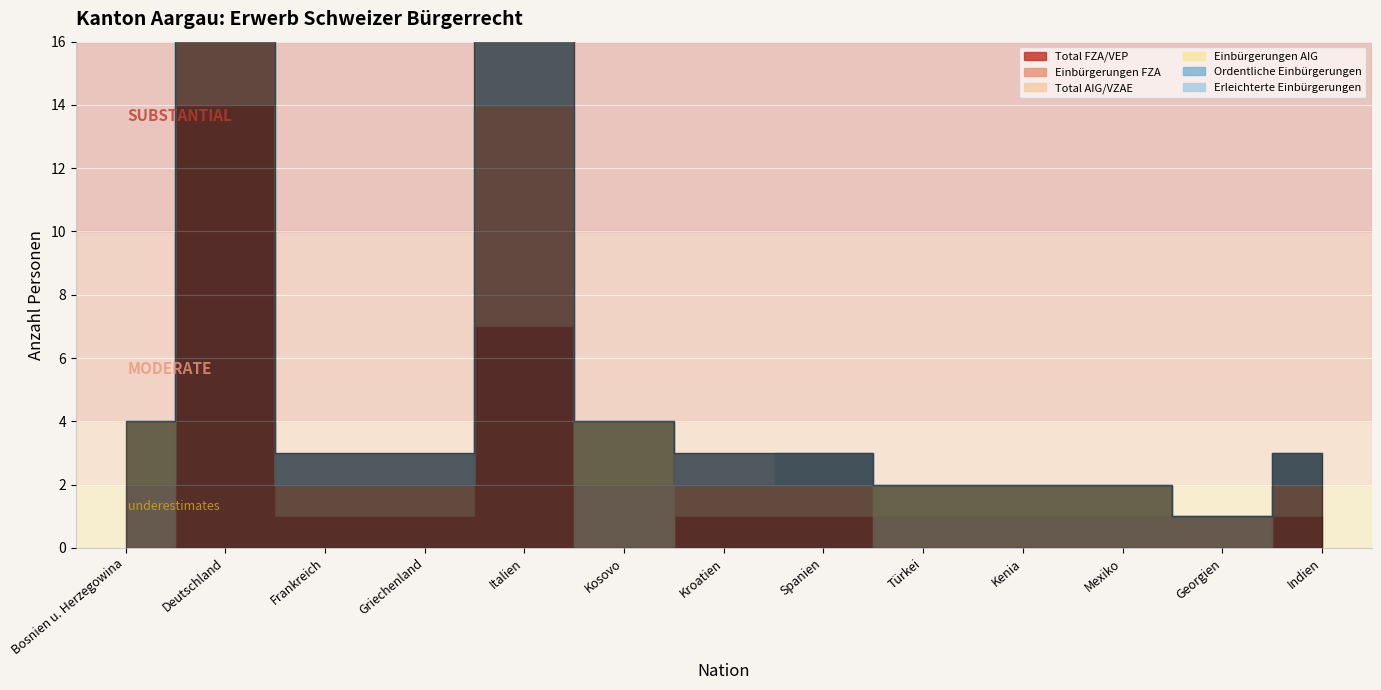

Rank the series by their maximum value, from highest to lowest.

Total FZA/VEP, Einbürgerungen FZA, Ordentliche Einbürgerungen, Erleichterte Einbürgerungen, Total AIG/VZAE, Einbürgerungen AIG